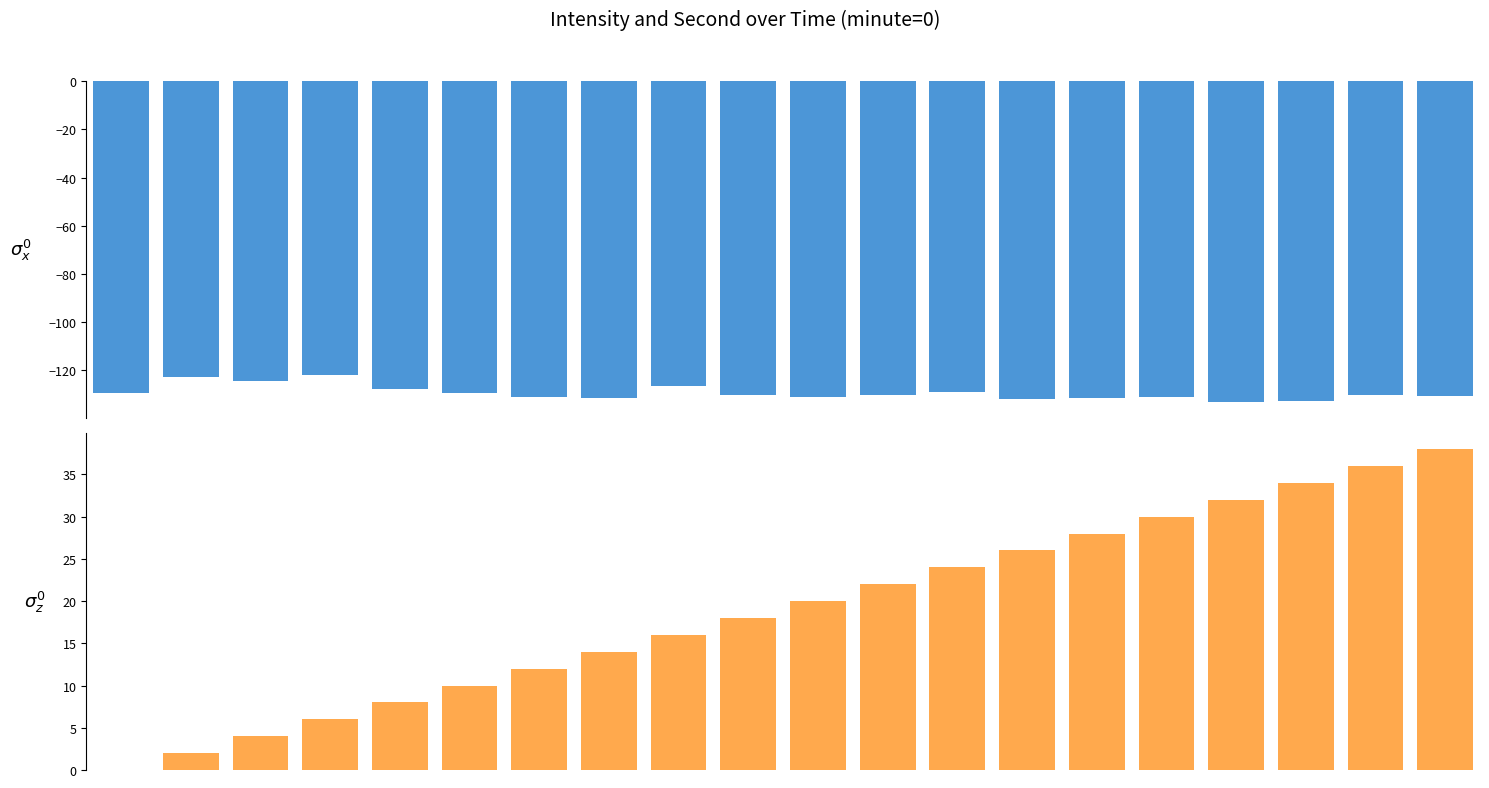

What is the value of the second bar at the 6th from the left?

10.0